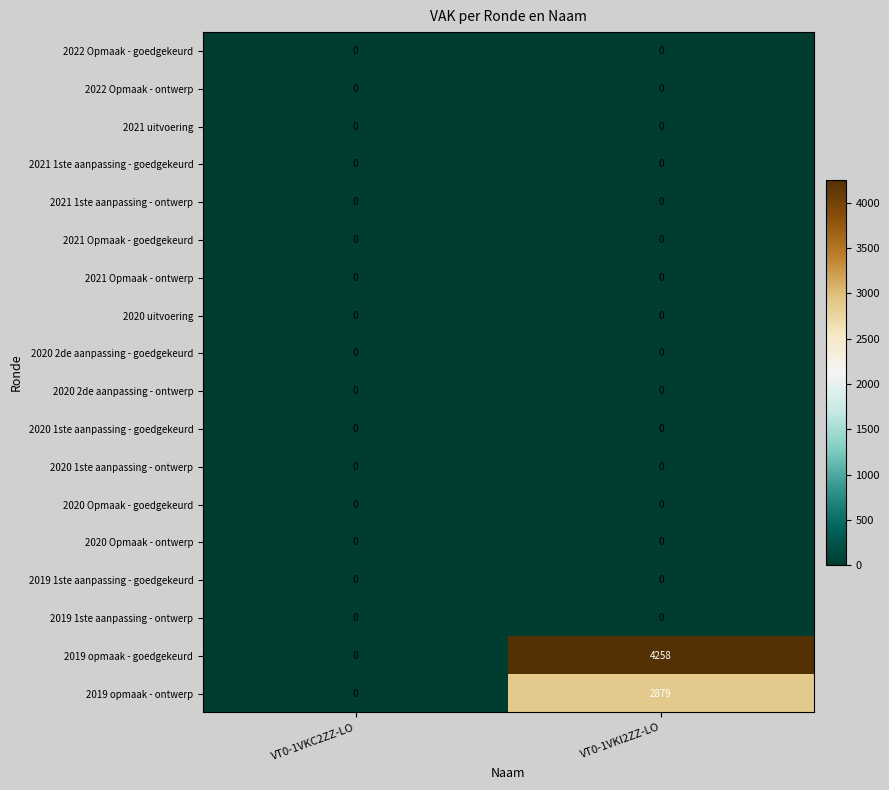

Count the number of categories in the chart.

2